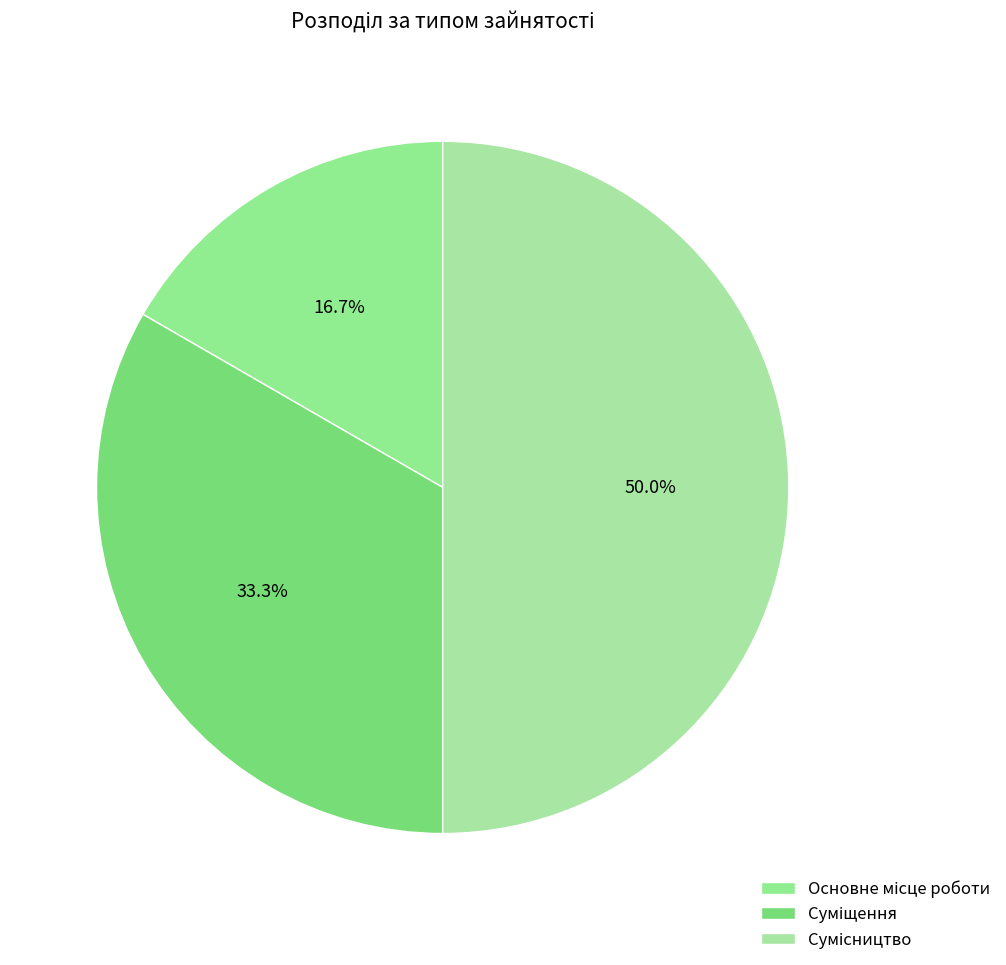

What is the smallest slice in the pie chart?

Основне місце роботи